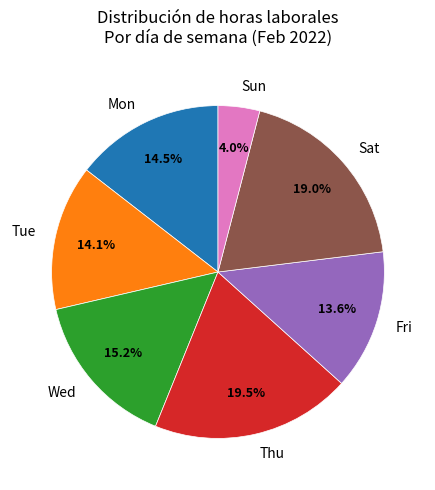

Which category has the smallest portion of the pie?

Sun